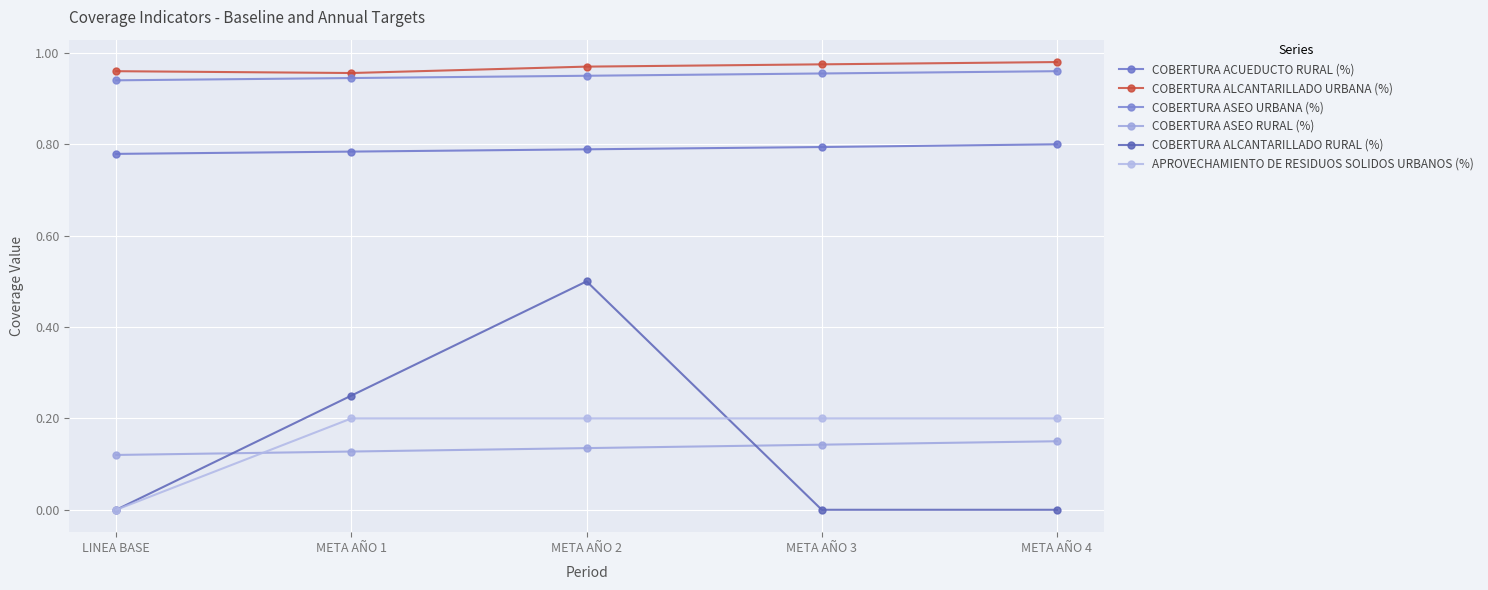

What is the greatest value displayed?

1.0